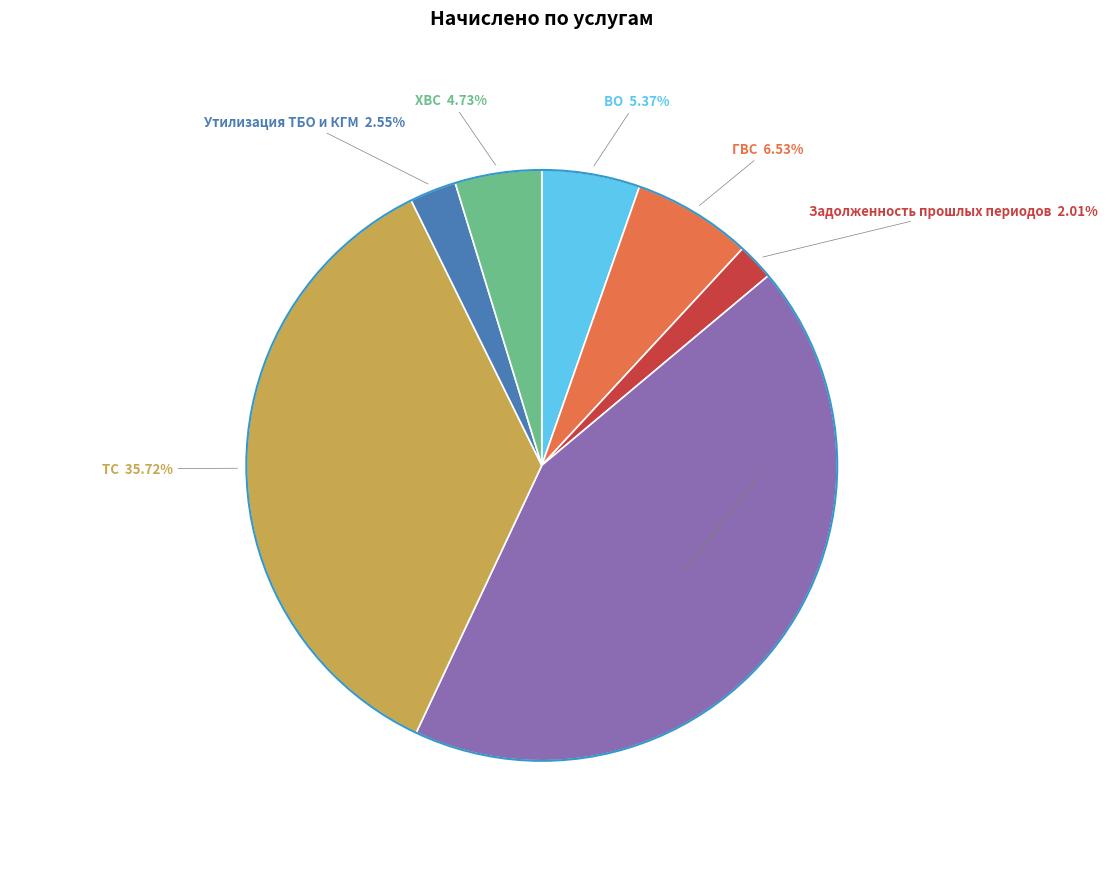

Is there any slice that represents more than half of the pie?

No